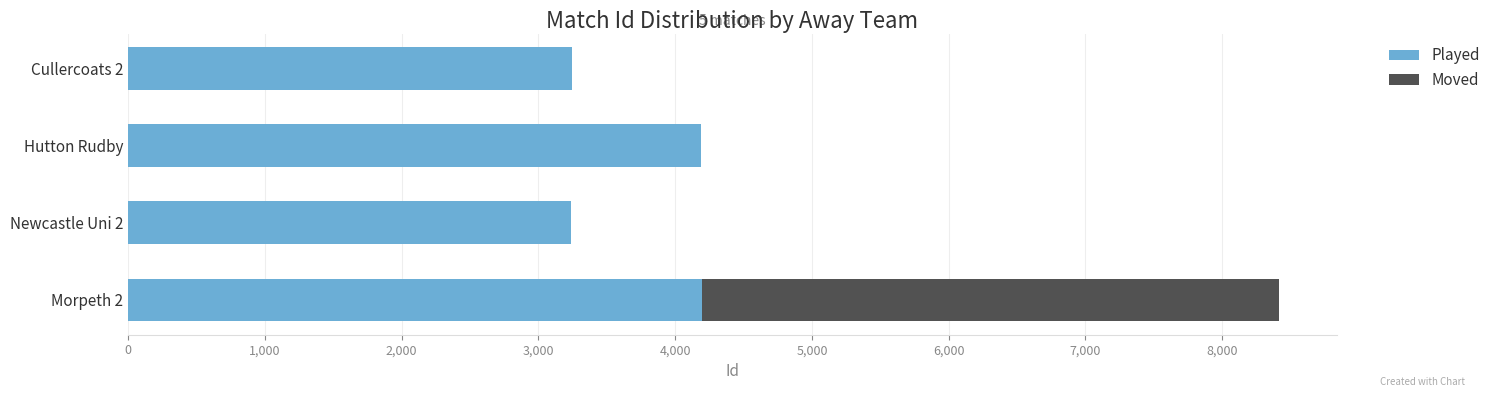

The Played series shows 6643 at Hutton Rudby. True or false?

False